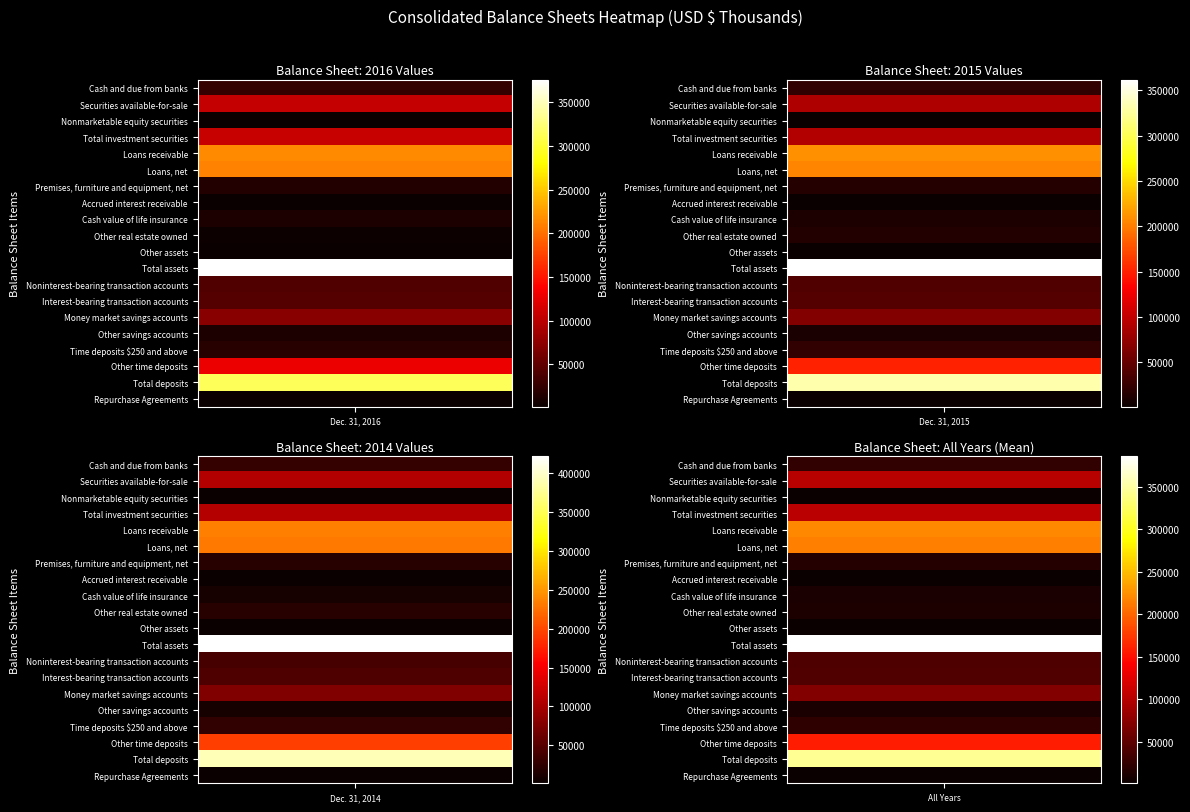

Is the value of Other assets at Cash and due from banks greater than the value of Money market savings accounts at Nonmarketable equity securities?

No